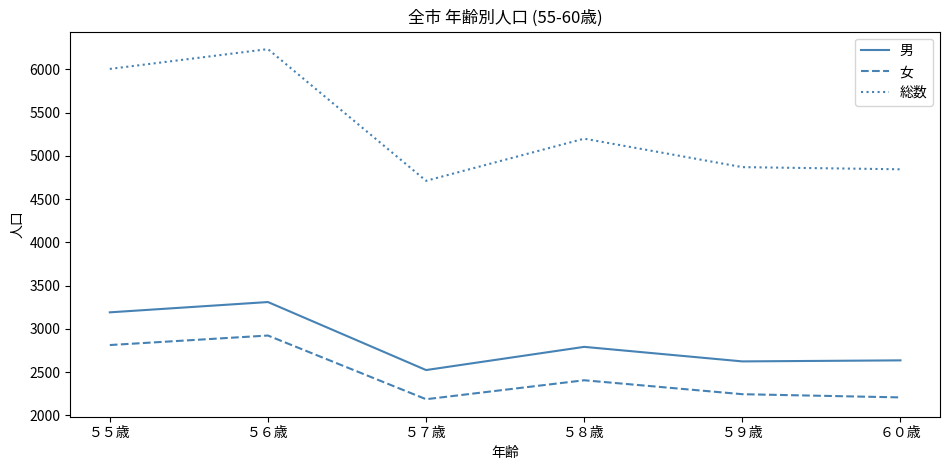

At which category does 総数 reach its first local valley?

５７歳